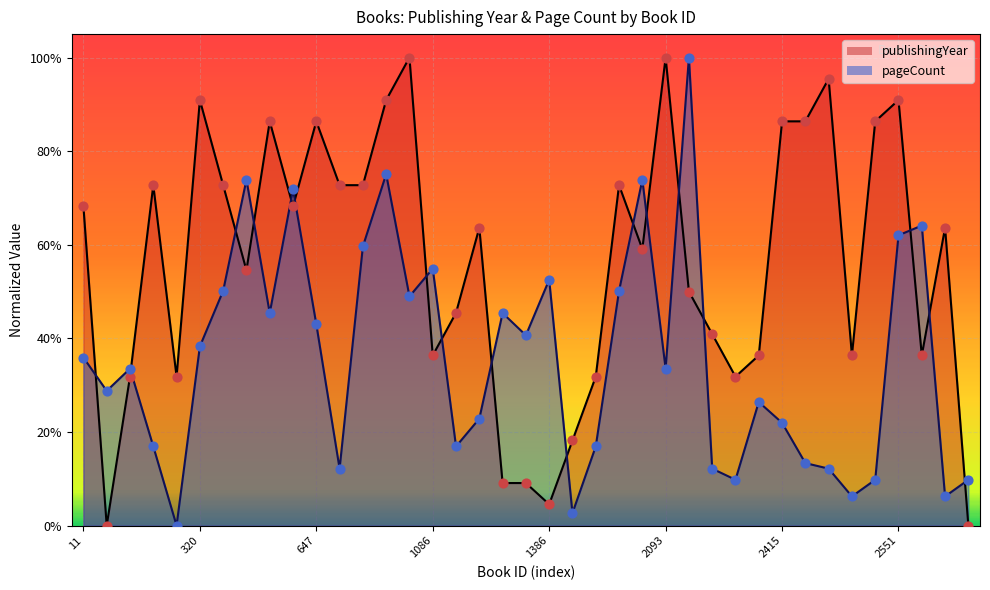

Which series has the largest total across all categories?

publishingYear